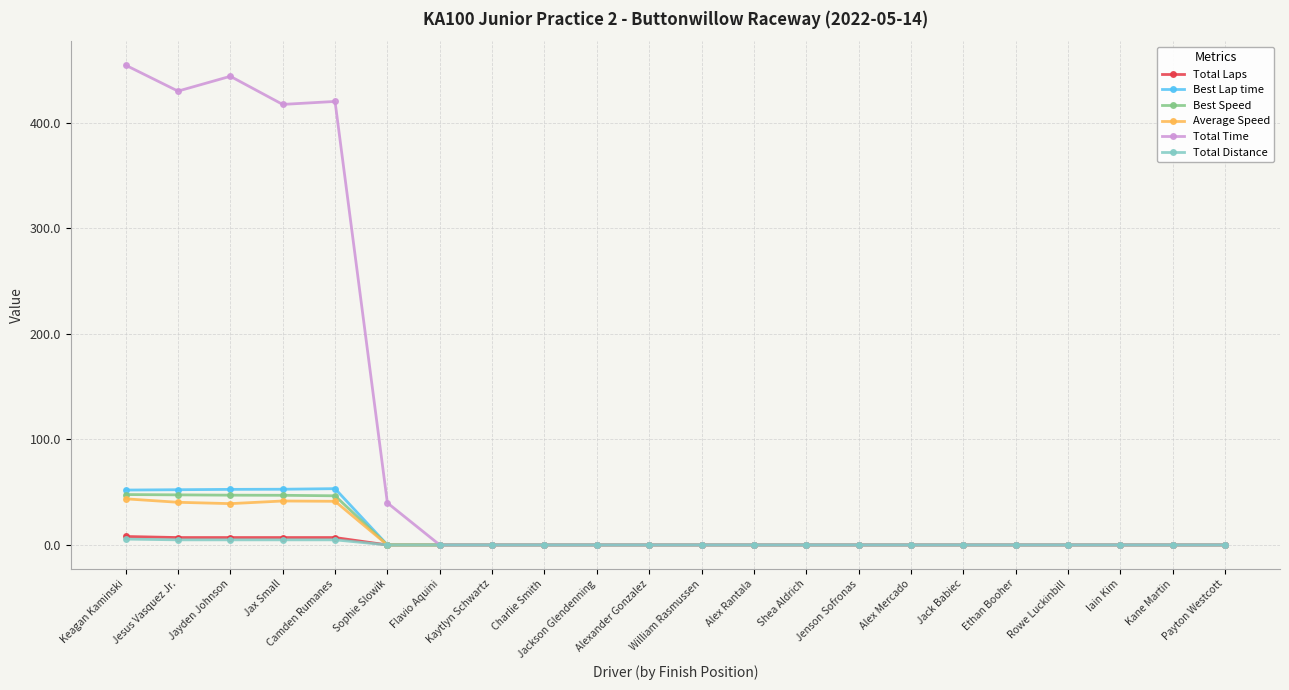

Which series has the largest total across all categories?

Total Time